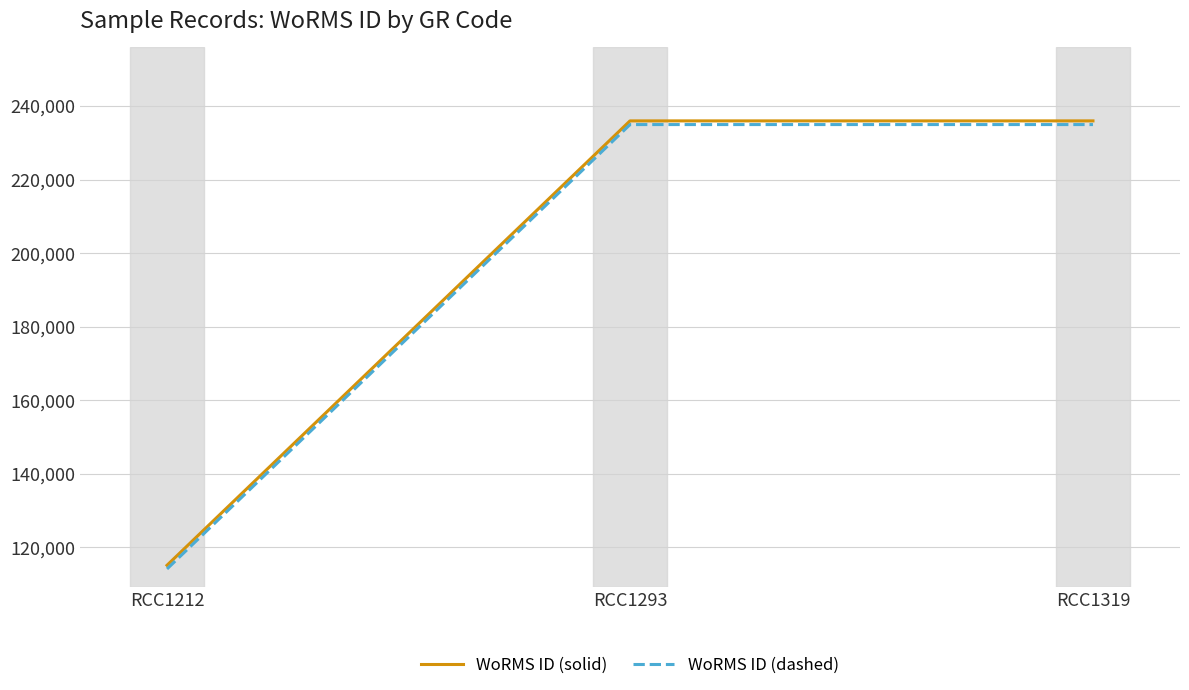

What is the smallest value displayed?

114104